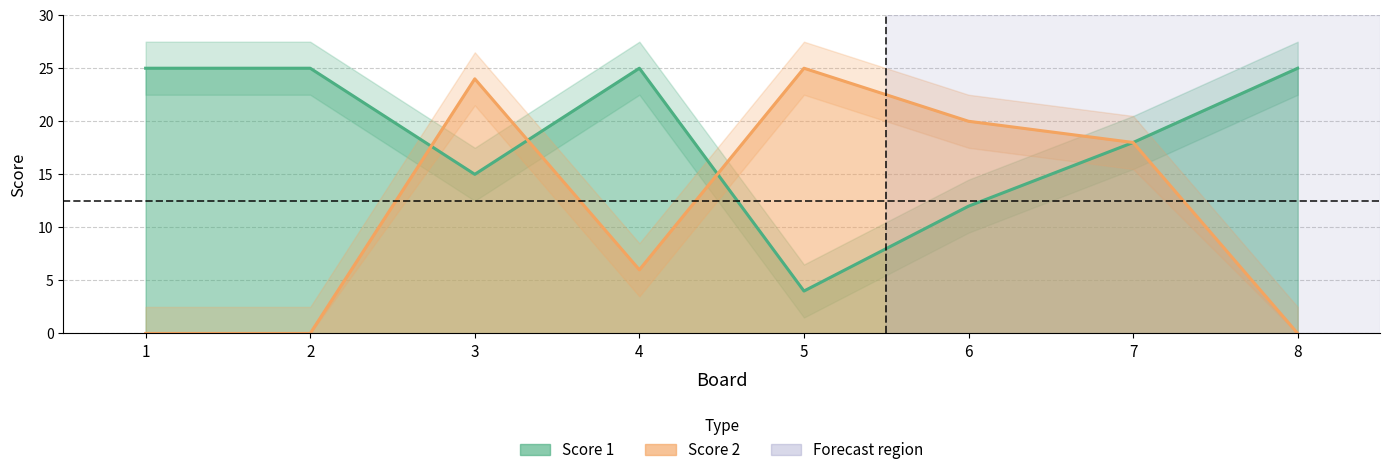

How many interior local valleys does the Score 2 series have?

1